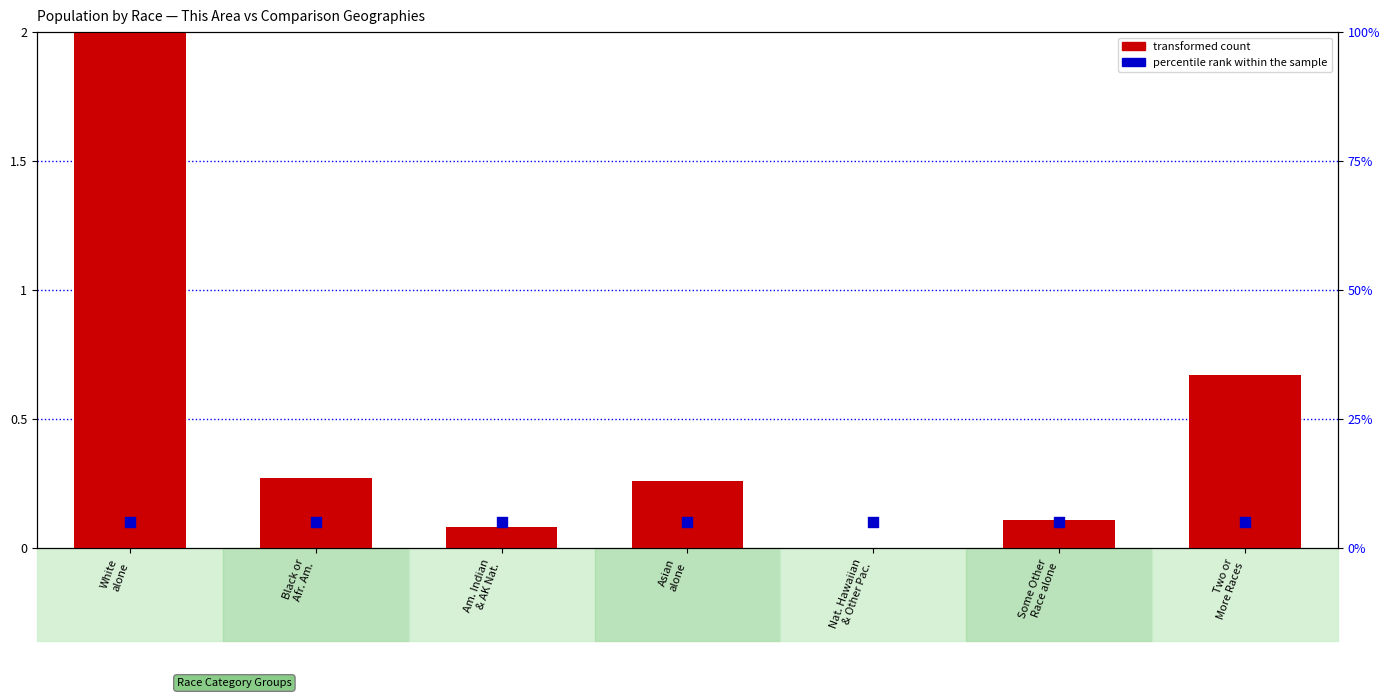

What is the total value across all series at Asian
alone?

5.3